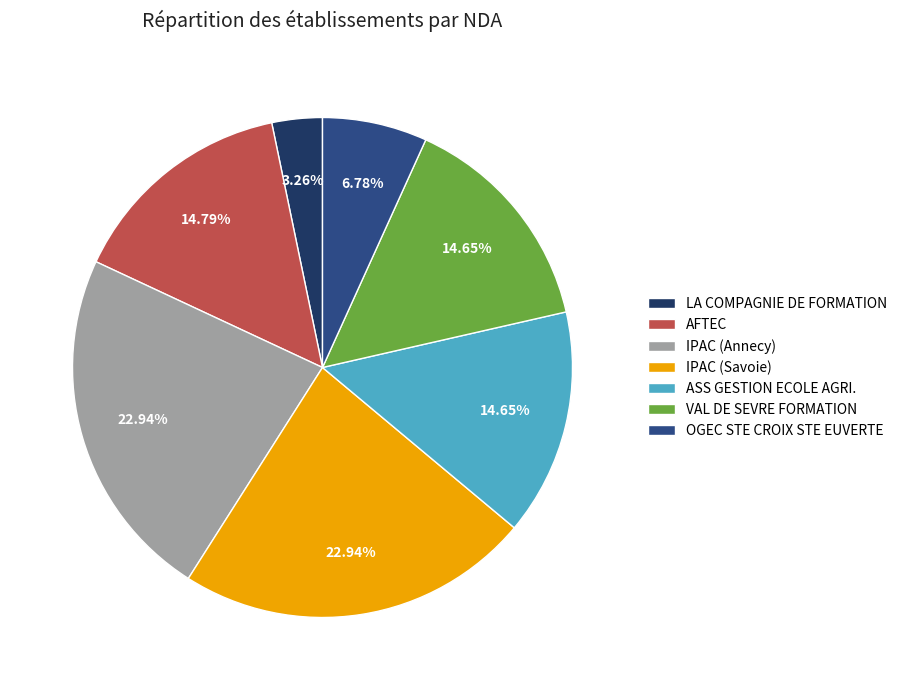

Is the sum of LA COMPAGNIE DE FORMATION and OGEC STE CROIX STE EUVERTE greater than half?

No